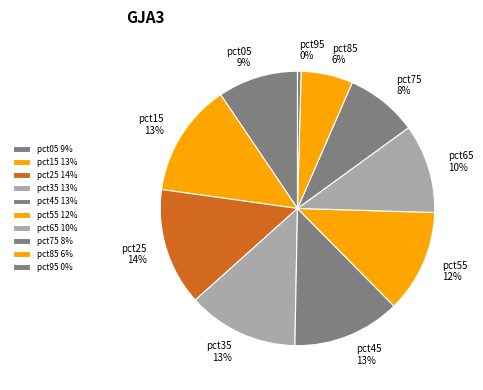

What percentage is the pct55 slice, to the nearest percent?

12%